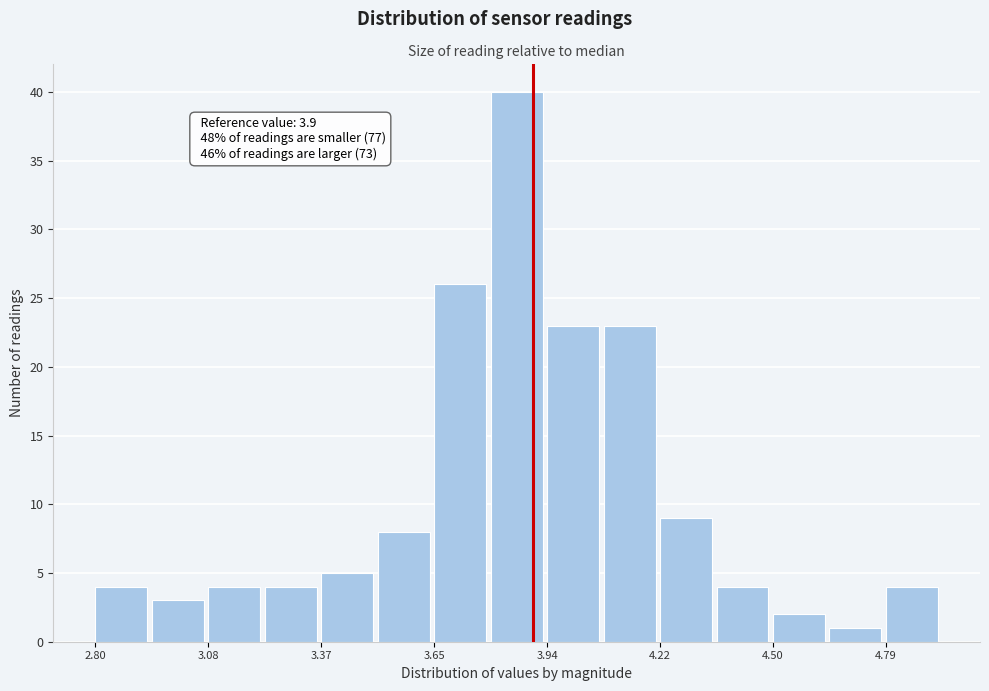

Around what value on the x-axis is the tallest bar? Give the approximate position of its centre, as read against the axis.

3.85